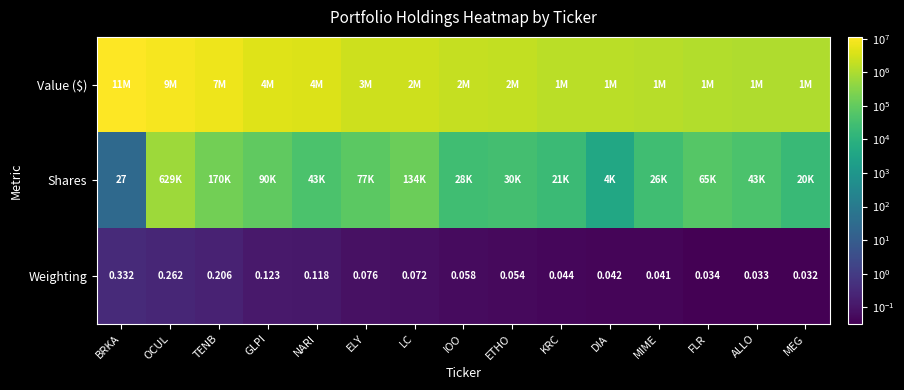

How many Weighting values are between 0 and 1?

15